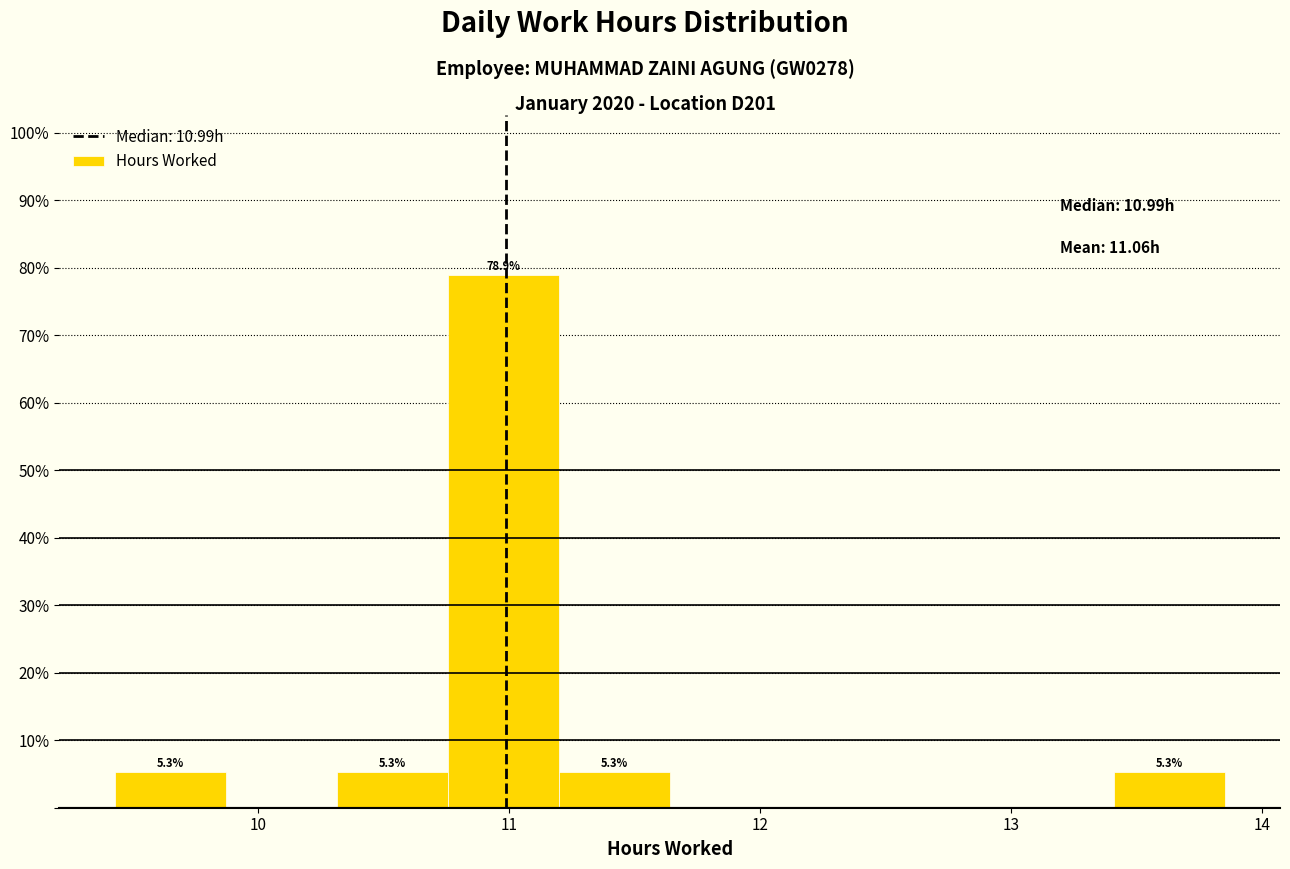

Which range on the x-axis has the tallest bar?

10.8 to 11.2